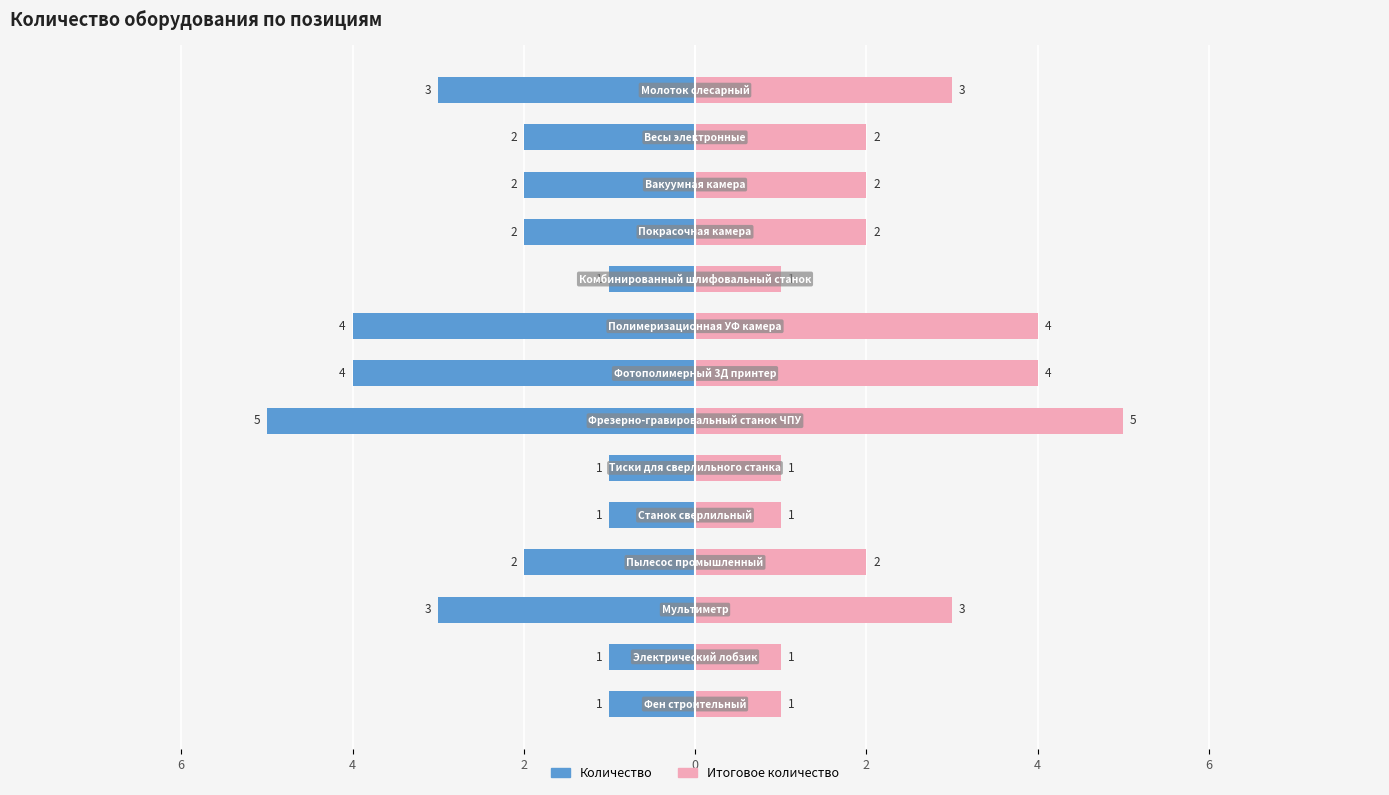

Count the number of categories in the chart.

14